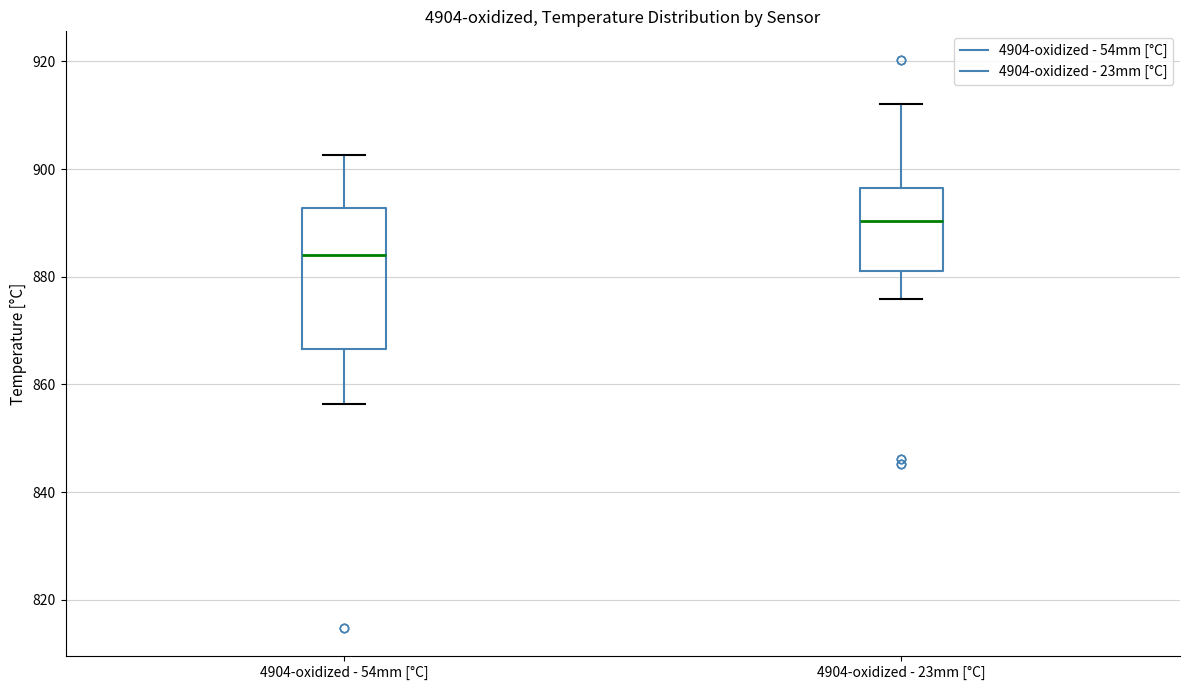

Where does the median line of the box for 4904-oxidized - 54mm [°C] sit on the y-axis? The values are not printed on the chart, so give them approximately, as read against the axis.

884